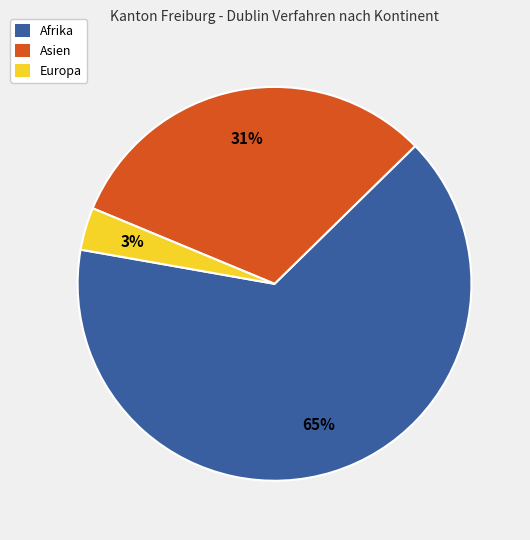

The Asien slice represents 31% of the pie. True or false?

True